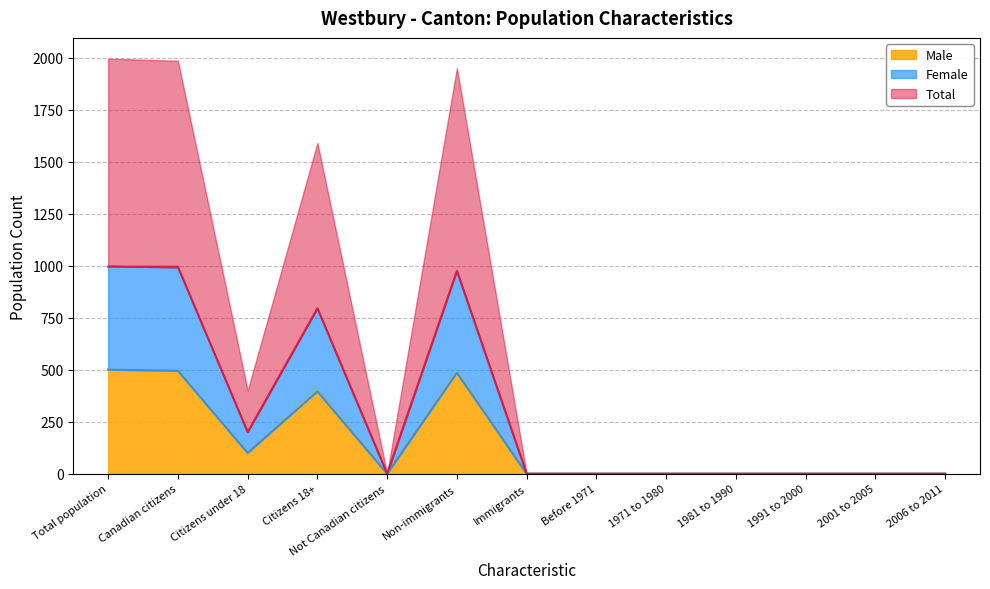

What position from the right is Citizens under 18?

11